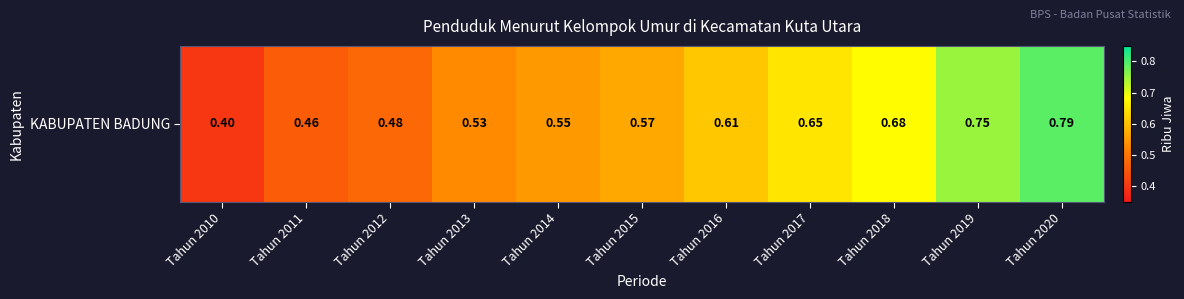

Rank the categories by value from lowest to highest.

Tahun 2010, Tahun 2011, Tahun 2012, Tahun 2013, Tahun 2014, Tahun 2015, Tahun 2016, Tahun 2017, Tahun 2018, Tahun 2019, Tahun 2020